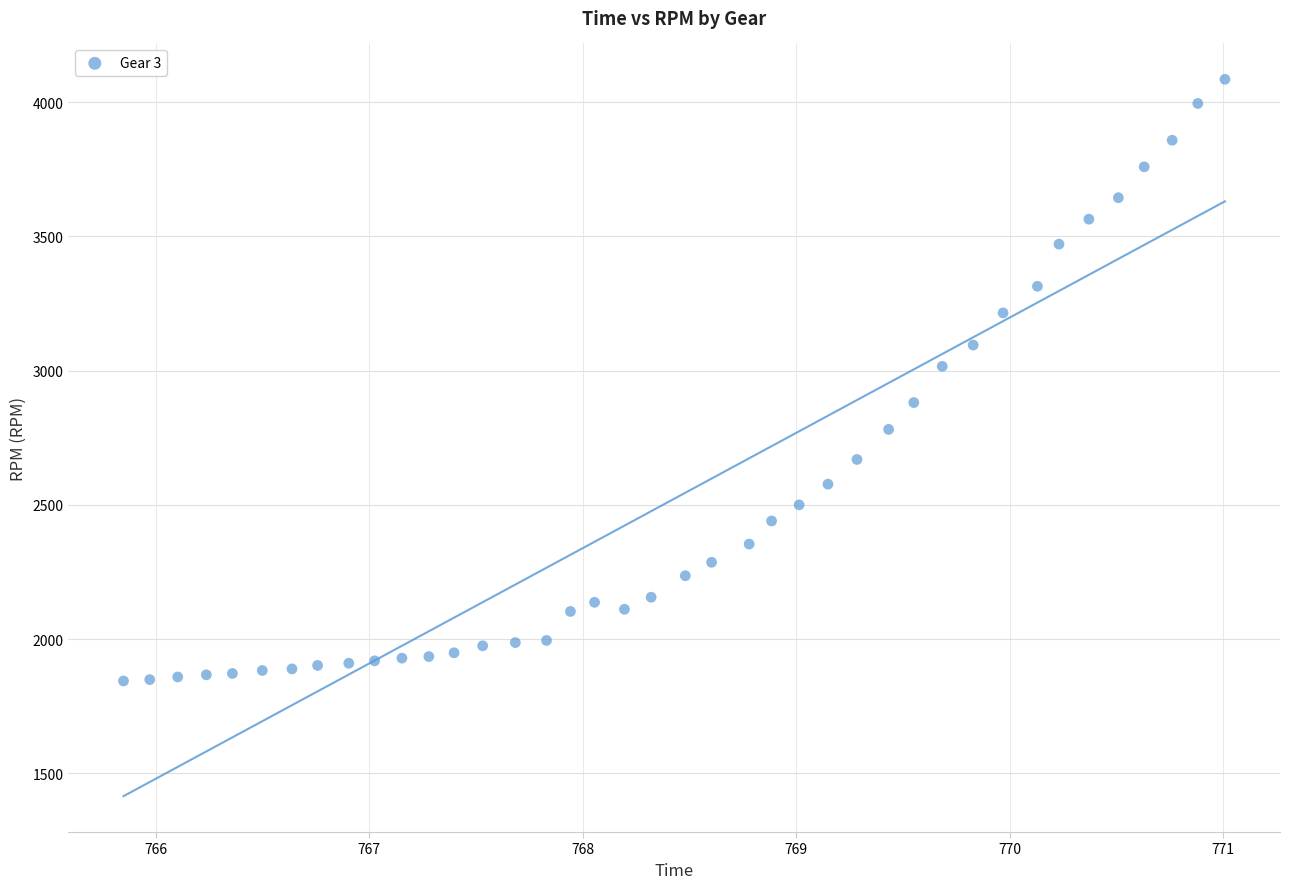

What Y value in the scatter plot is closest to 2964?

3016